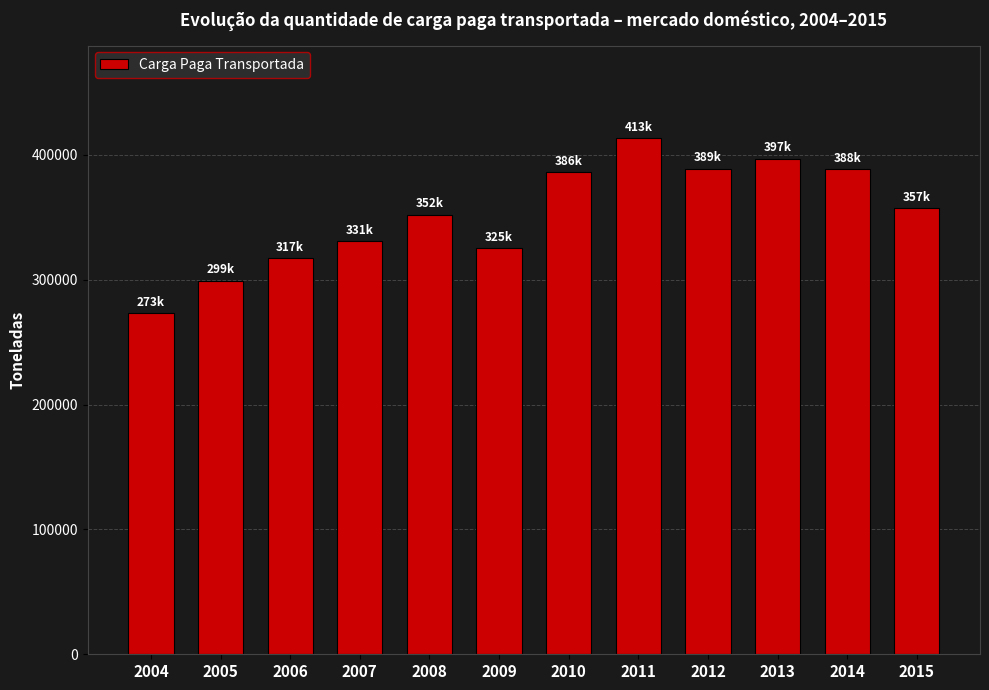

Where does the data first go above 357129?

2010